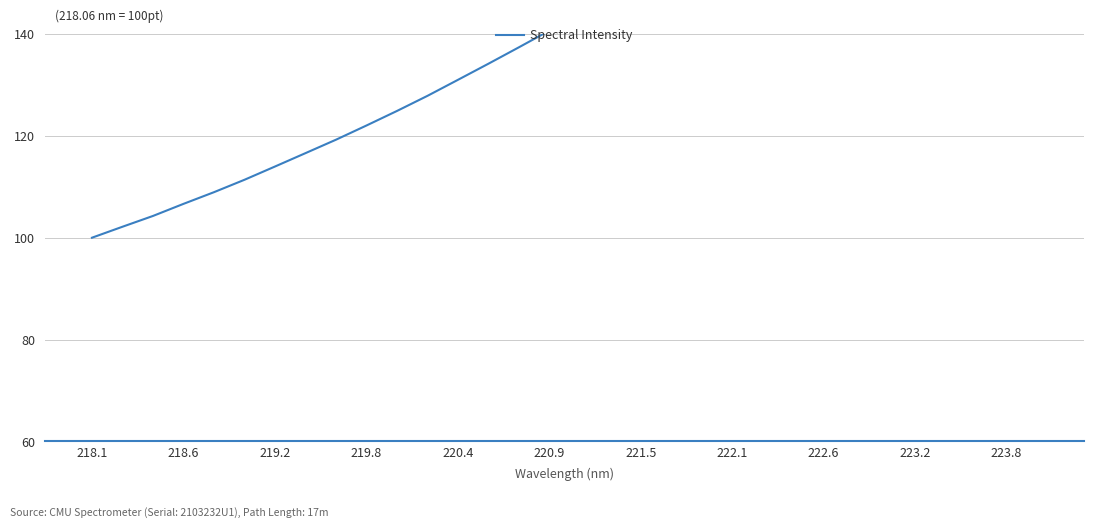

What value does the data have at 223.8?

124.9